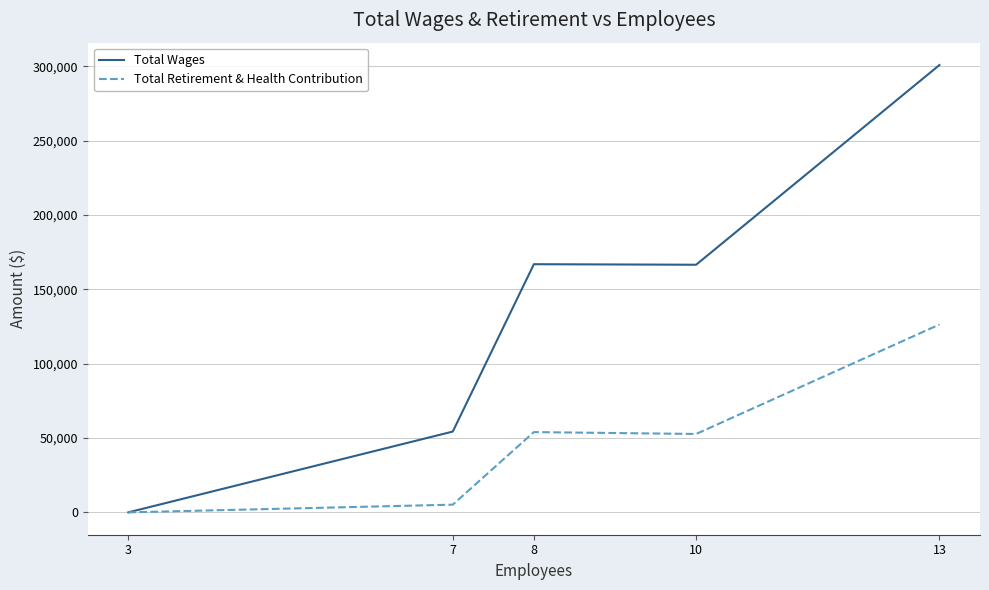

The value of Total Wages at 8 is 232197. True or false?

False